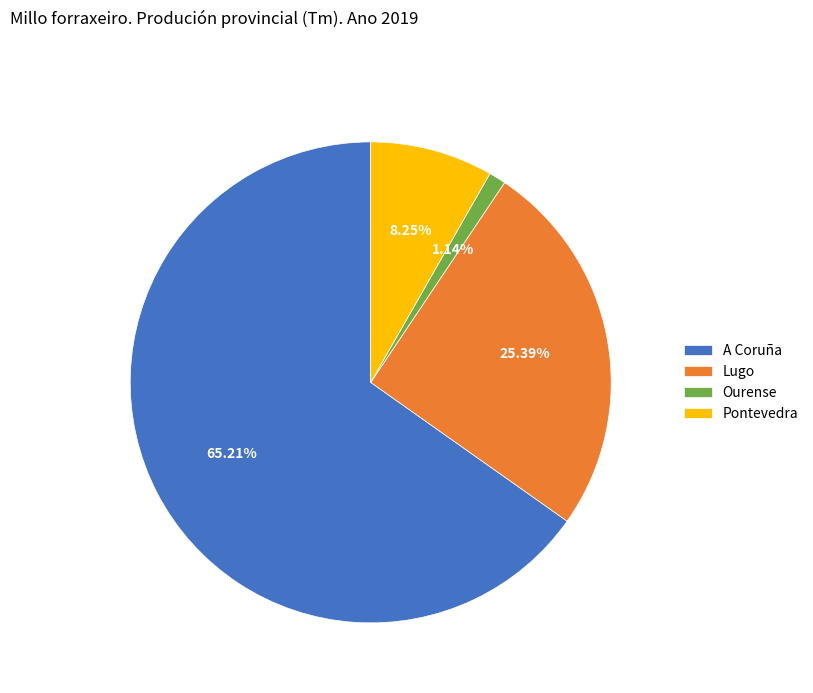

To the nearest percent, what is the average slice percentage?

25%